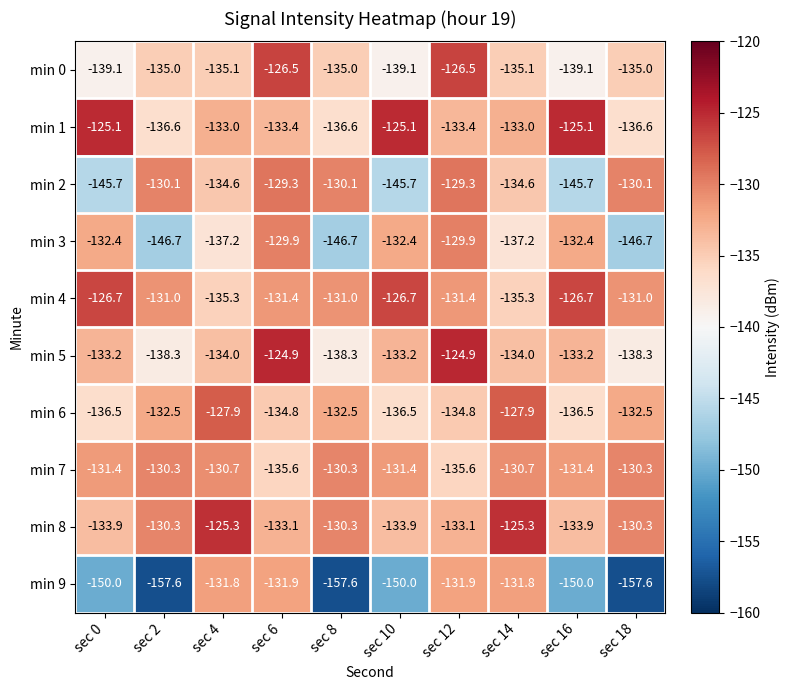

Read the min 5 value at sec 6.

-124.9